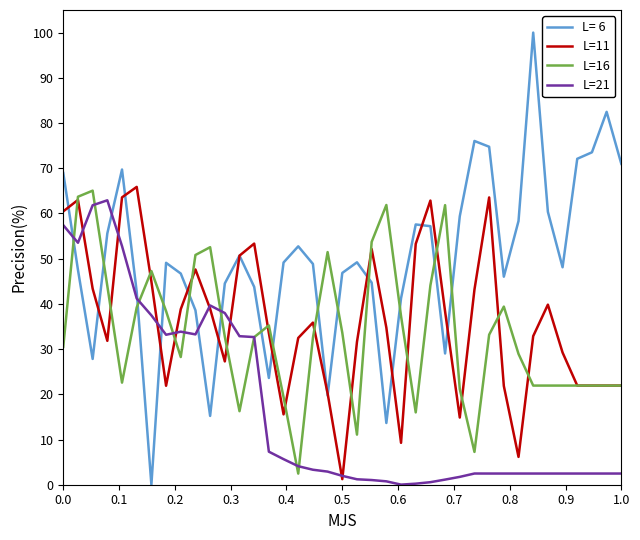

Which series has the largest range (max minus min)?

L= 6